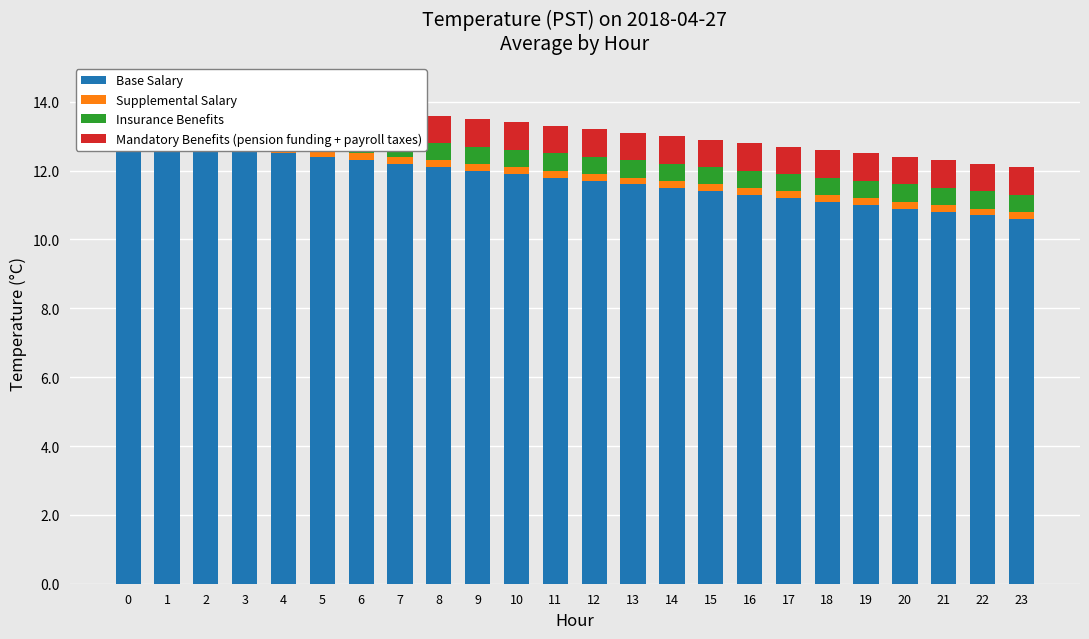

True or false: Base Salary has a value of 6.0 at 7.

False